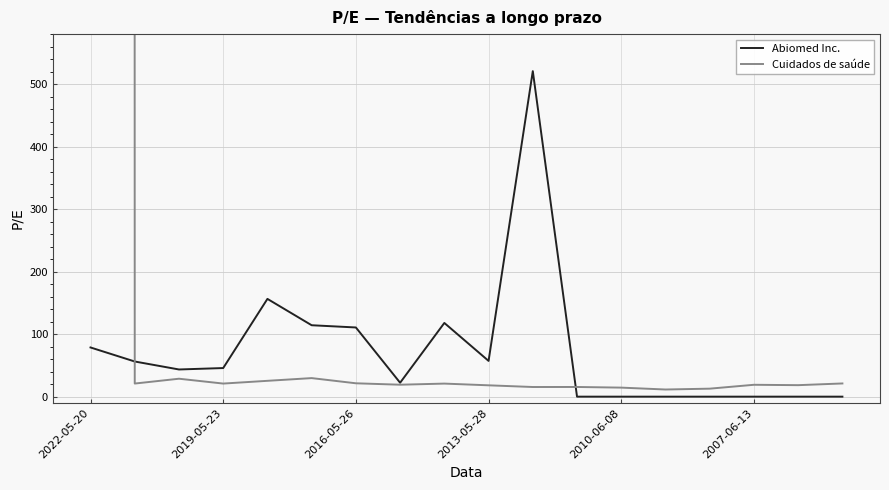

True or false: Abiomed Inc. and Cuidados de saúde cross at least once.

True